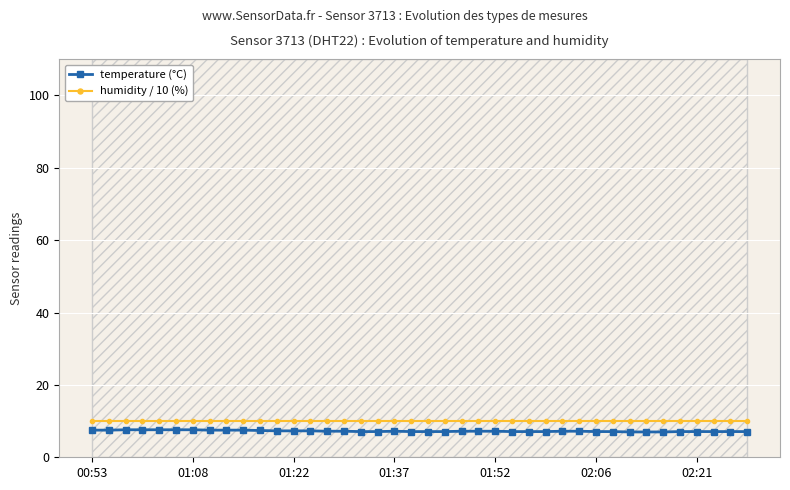

Read the temperature (°C) value at 01:08.

7.6